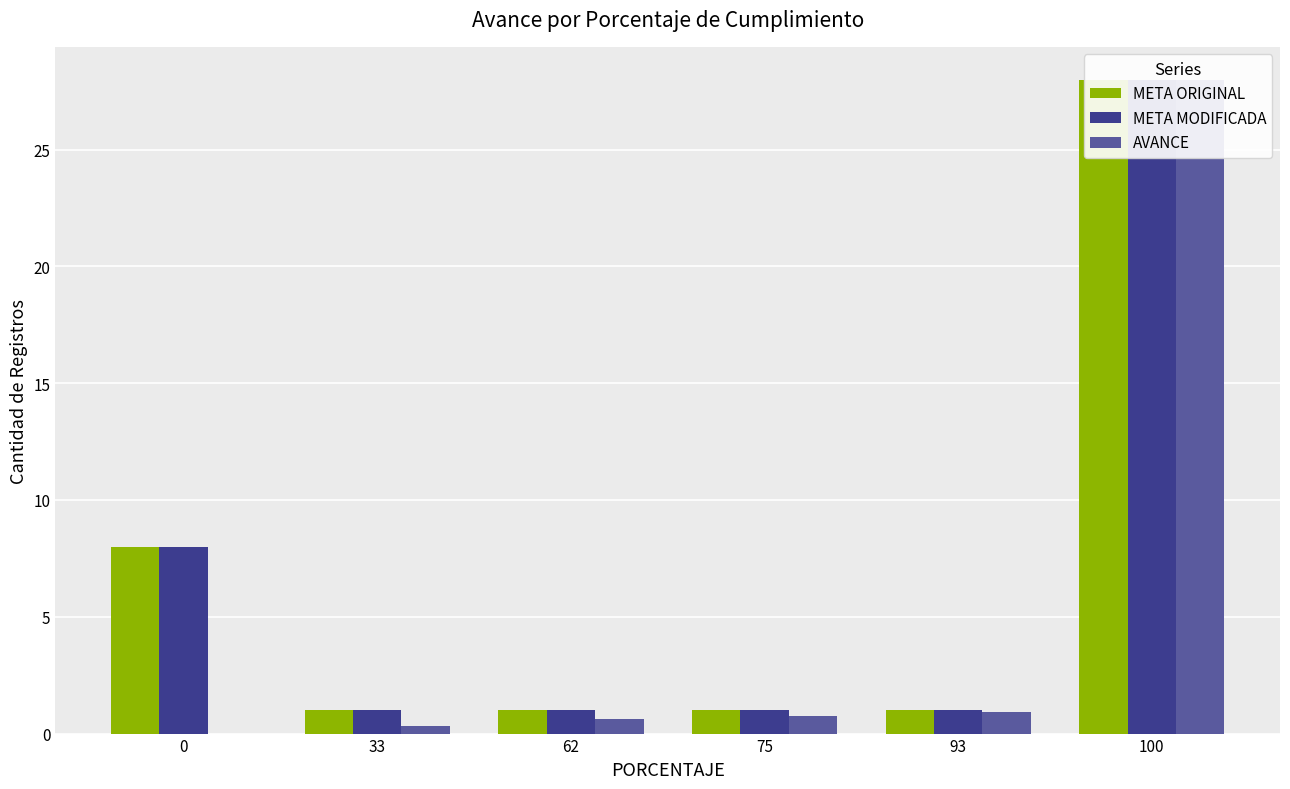

What is the difference between the AVANCE values at 62 and 75?

0.1